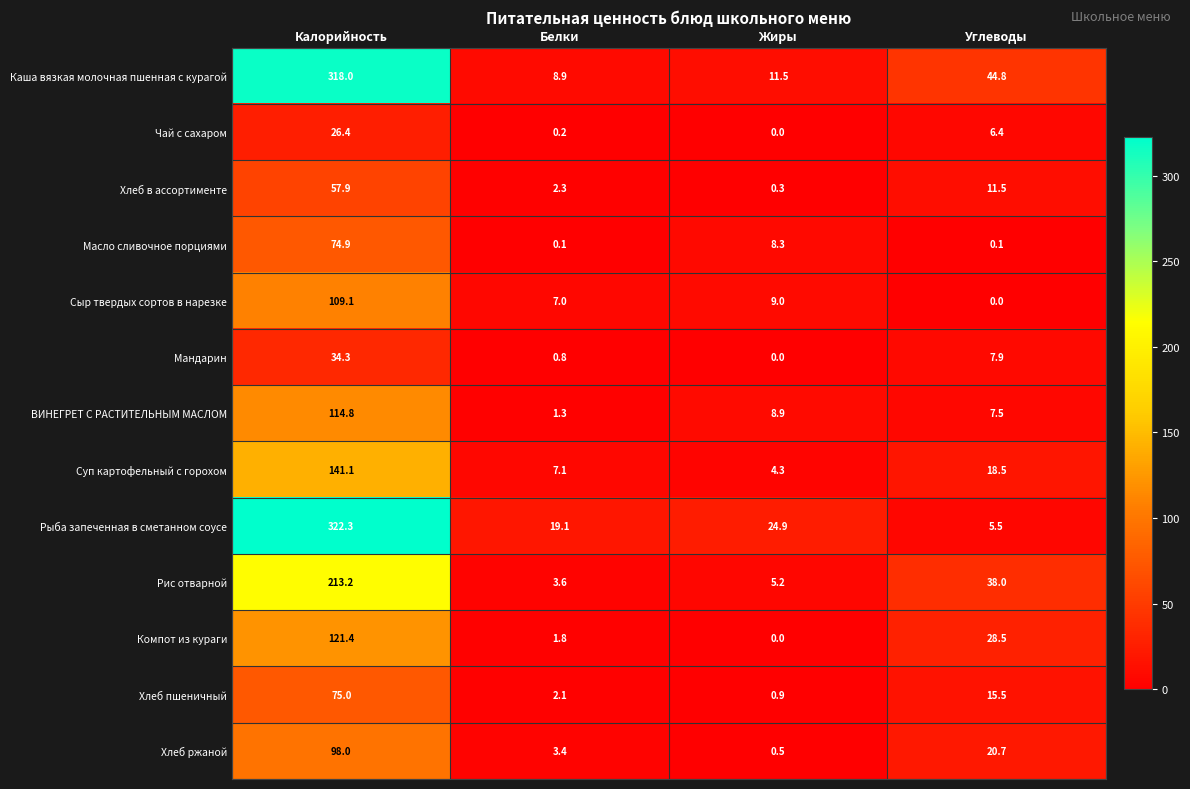

The value of Рис отварной at Белки is 1.3. True or false?

False